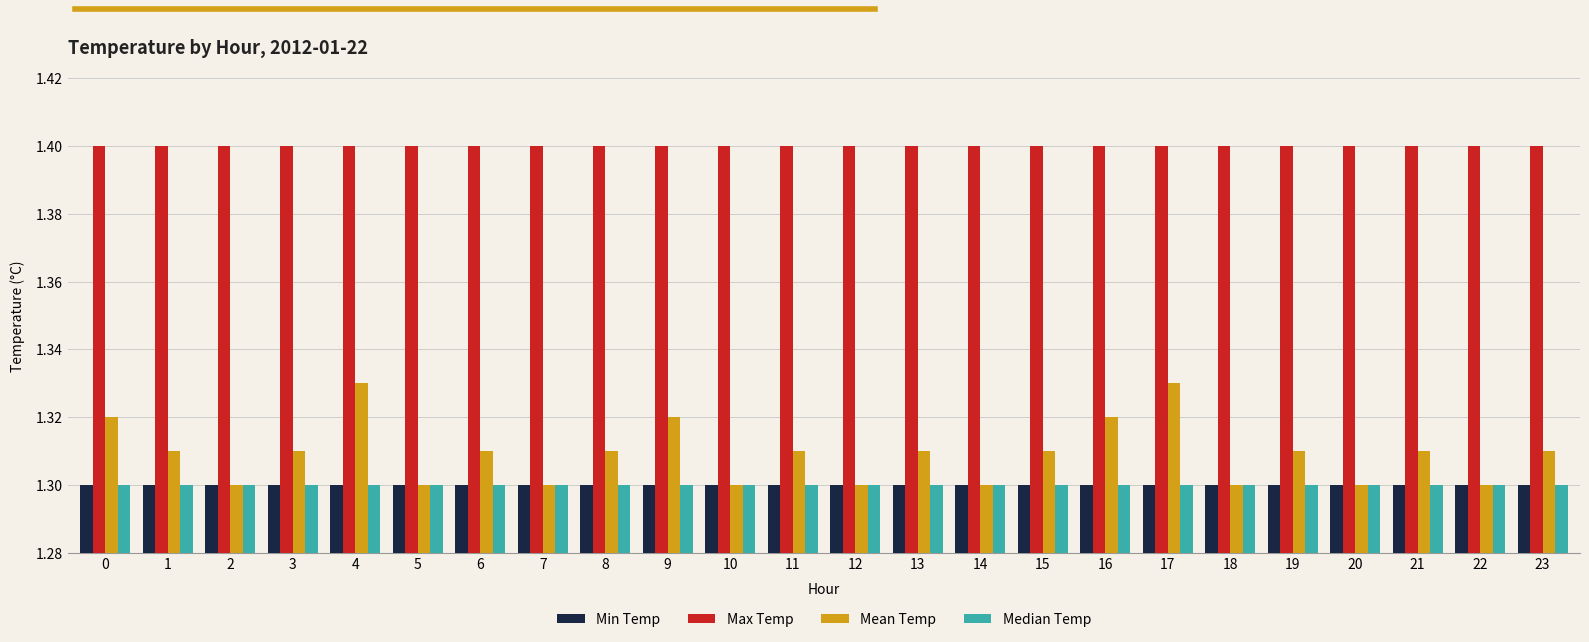

Which series has the largest range (max minus min)?

Mean Temp